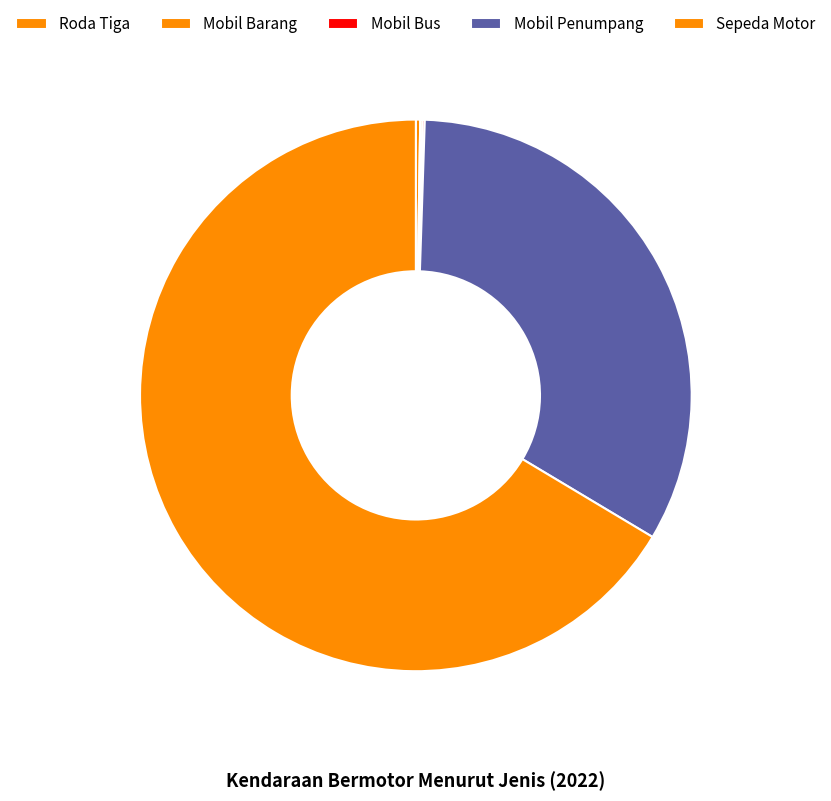

Is it true that Mobil Bus is 1% of the pie?

False